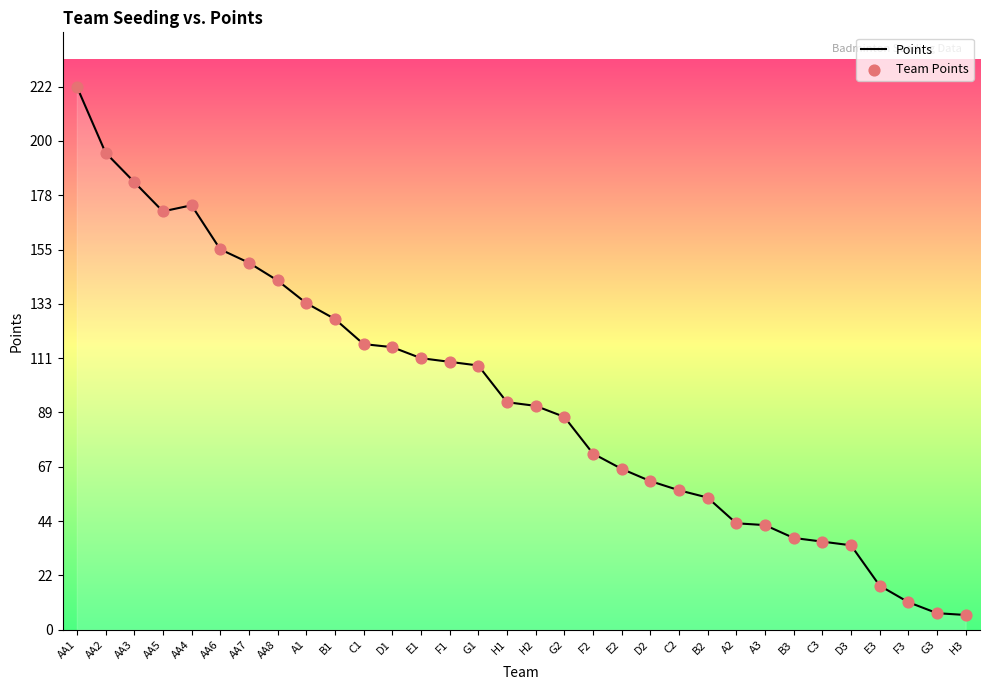

What position from the right is D2?

12